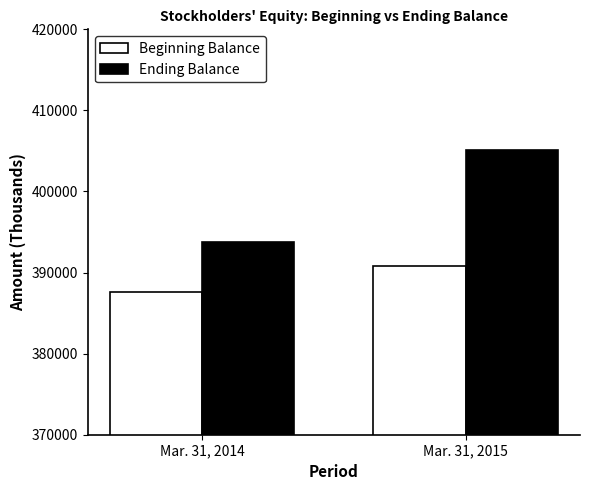

True or false: Beginning Balance has a value of 247893 at Mar. 31, 2015.

False